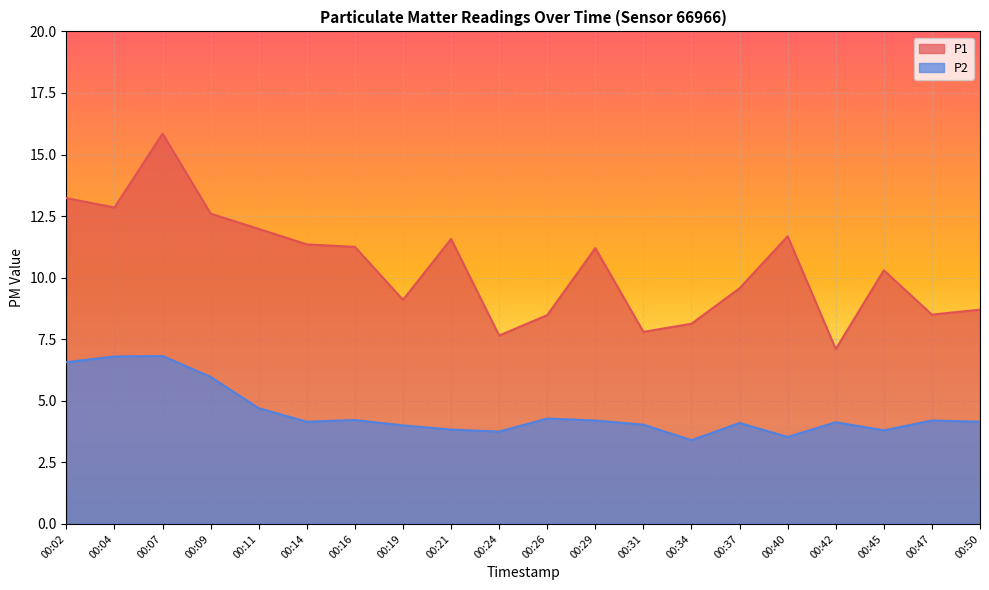

What is the difference between the second highest and second lowest values in the P1 series?

5.6